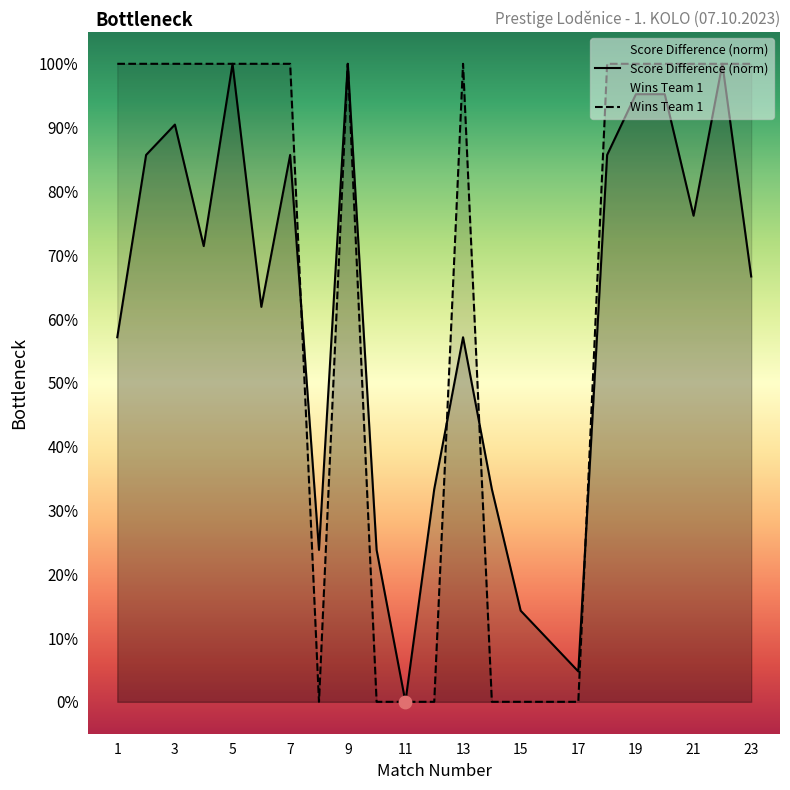

Which series has the largest total across all categories?

Wins Team 1